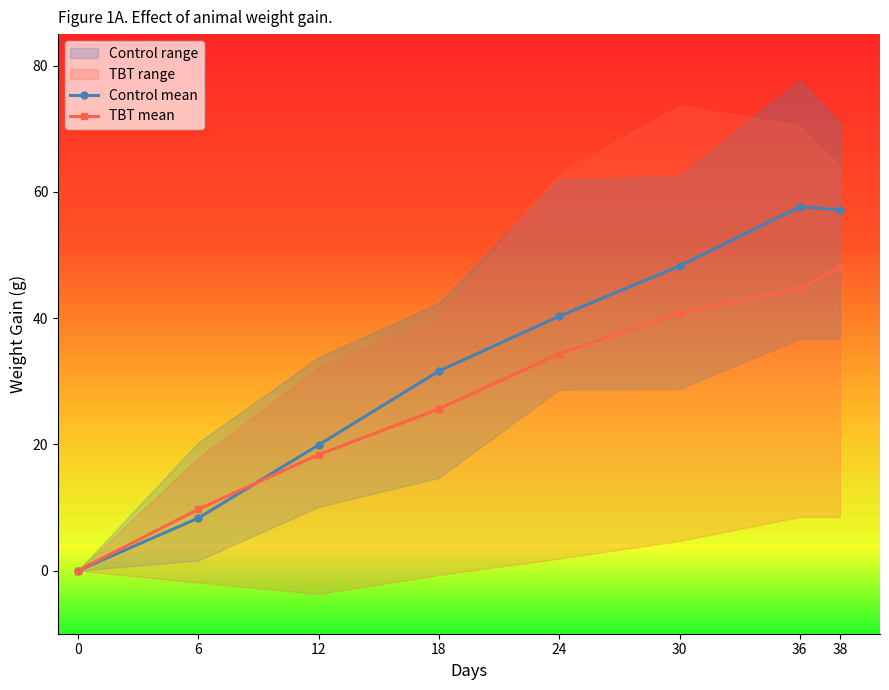

At how many categories does at least one series exceed 44?

3